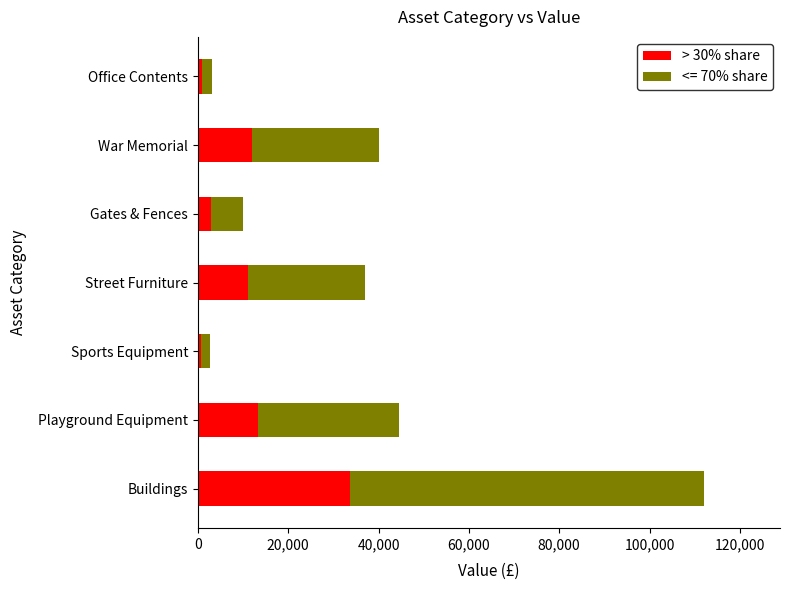

What is the total value across all series at Playground Equipment?

44521.0